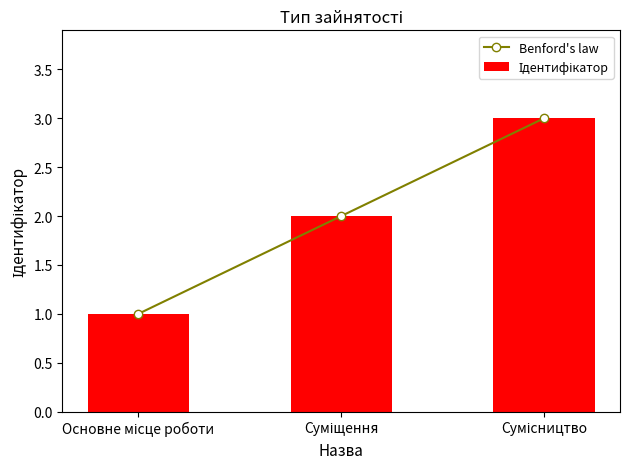

What is the label of the 1st bar from the left?

Основне місце роботи